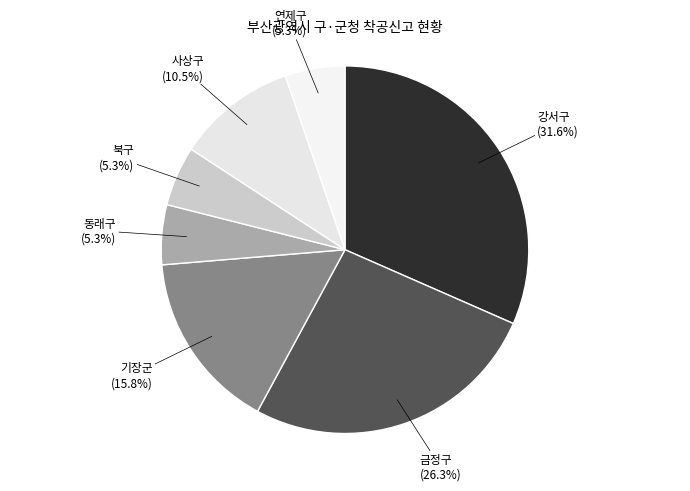

Does 사상구 account for over 50% of the chart?

No